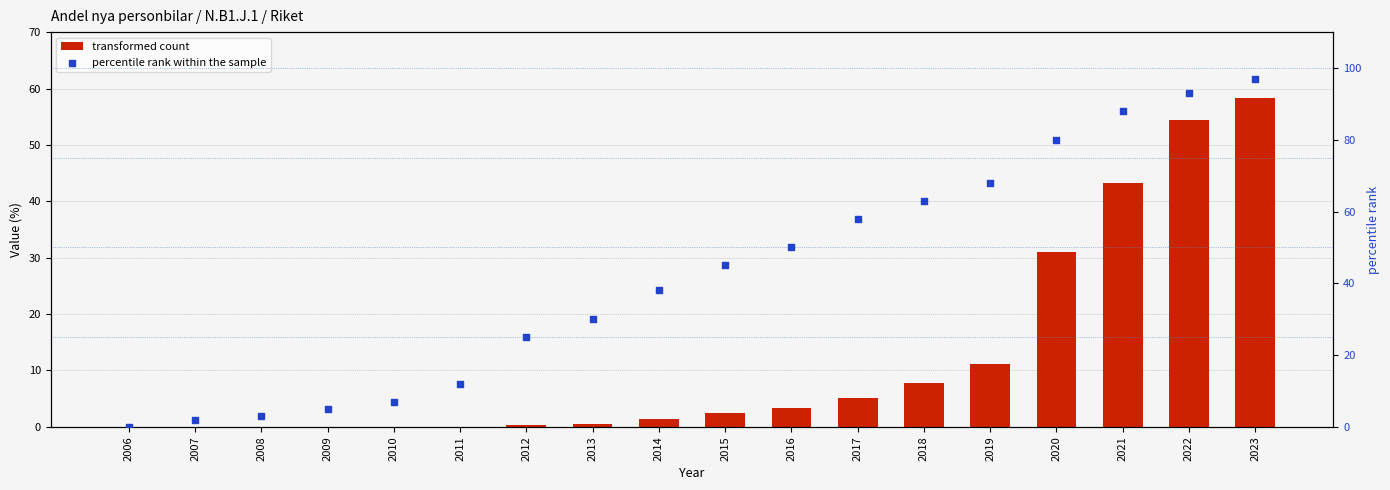

What are all the series names shown in the legend?

transformed count, percentile rank within the sample